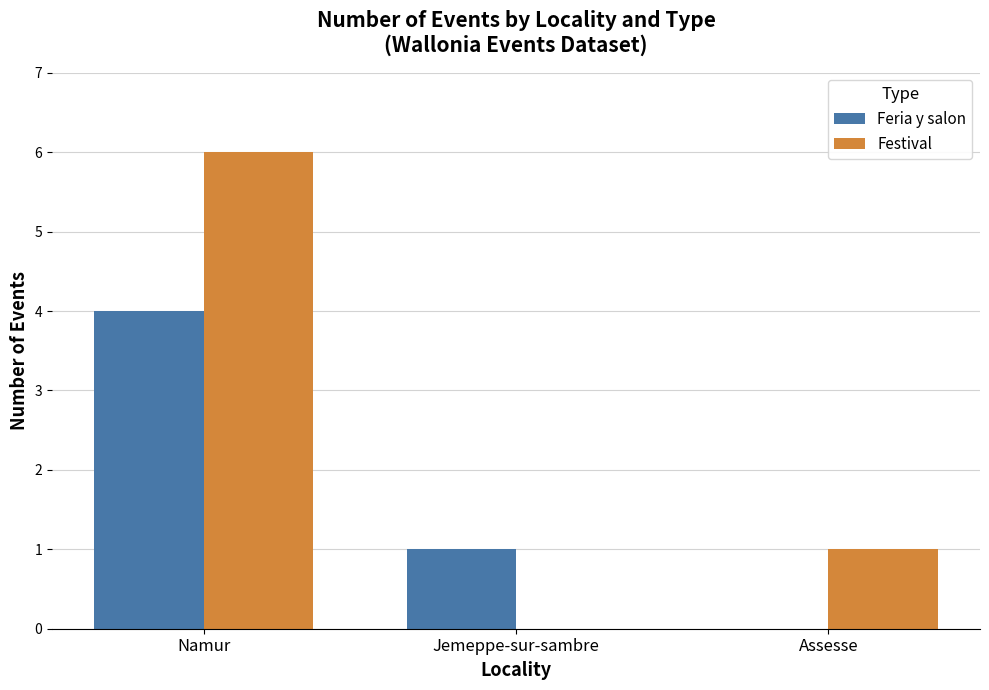

What is the difference between the Festival values at Assesse and Jemeppe-sur-sambre?

1